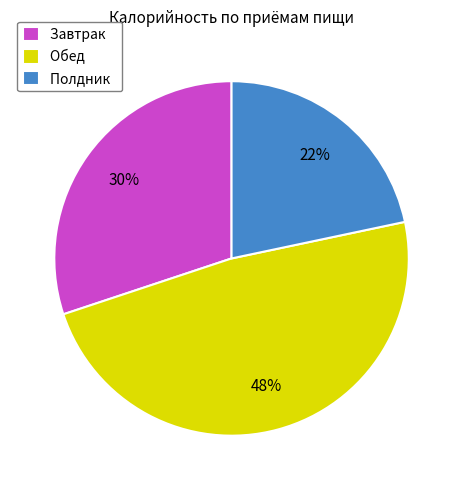

How many slices are in this pie chart?

3